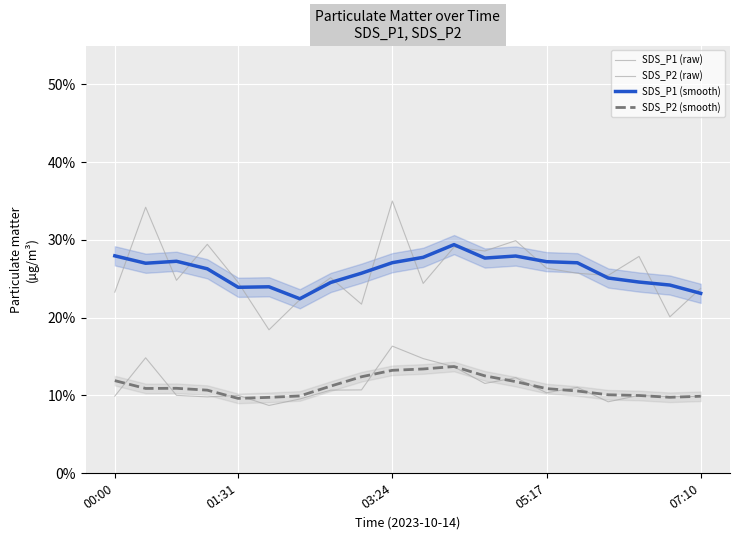

The value of SDS_P2 (smooth) at 6 is 0.2. True or false?

False